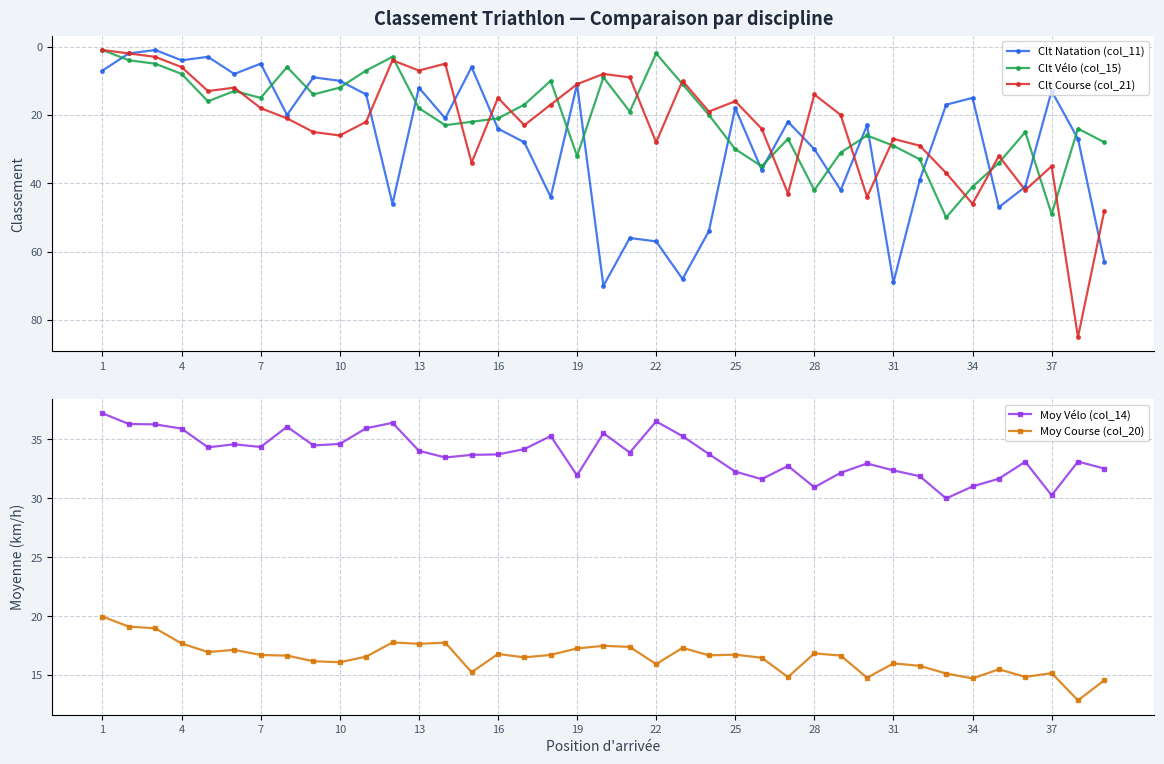

What value does the Clt Natation (col_11) series have at 16?

24